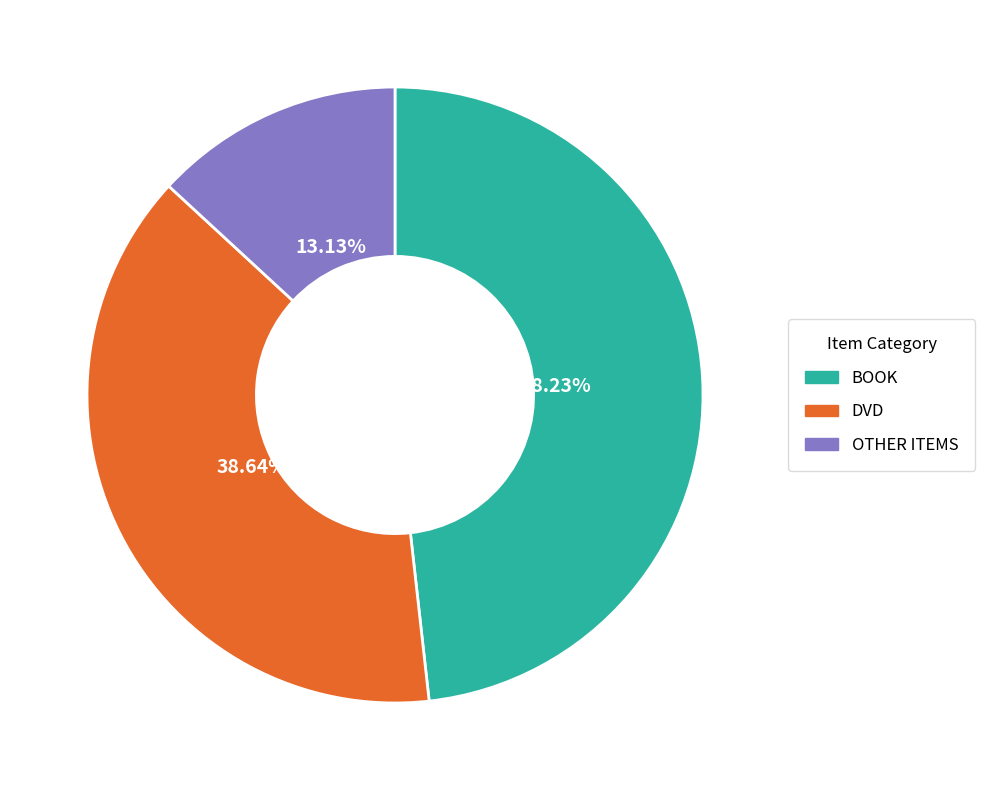

Does any single category account for the majority?

No